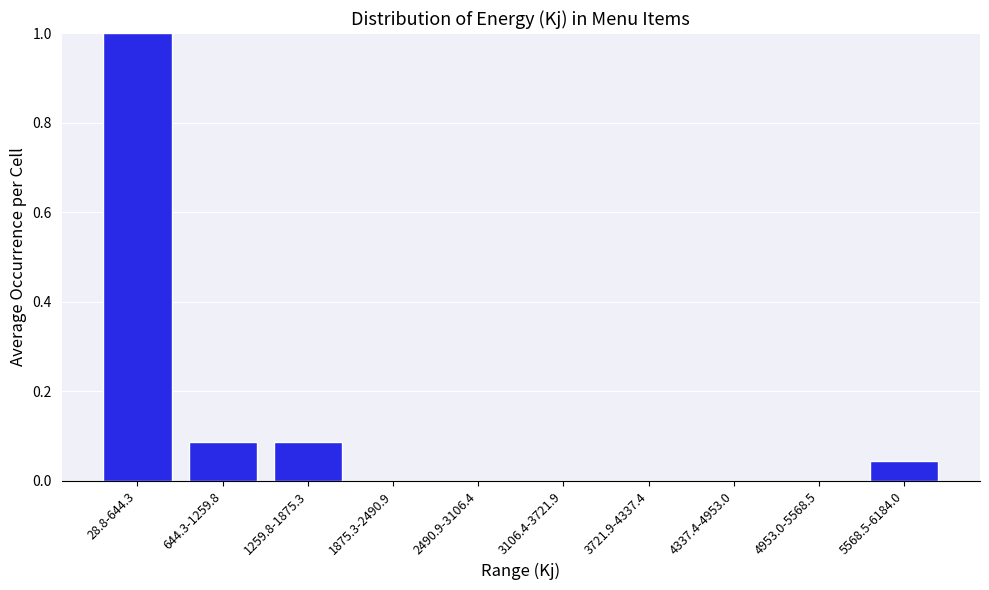

At which category does the chart reach its peak across all series?

28.8-644.3